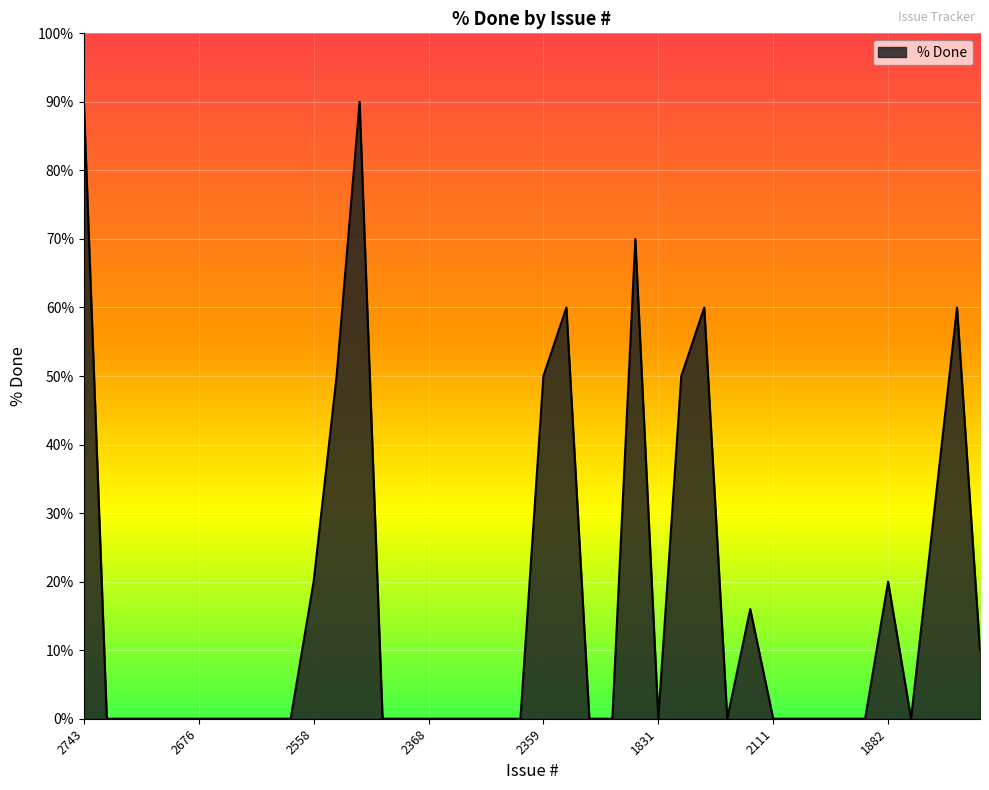

What is the maximum value shown in the chart?

90